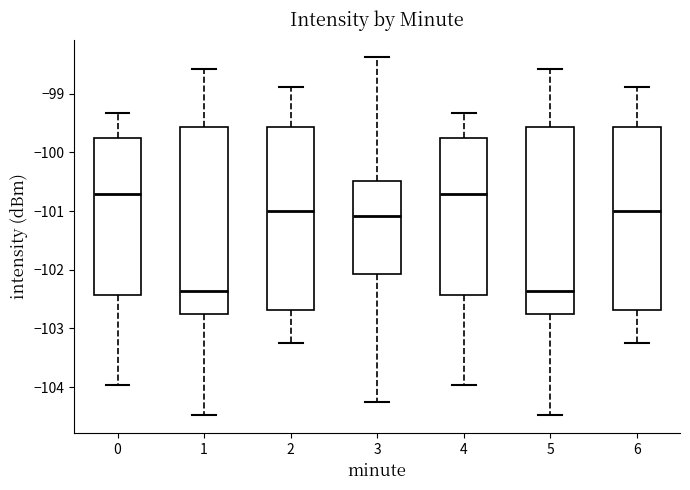

Where does the median line of the box at x = 2 sit on the y-axis? The values are not printed on the chart, so give them approximately, as read against the axis.

-101.0